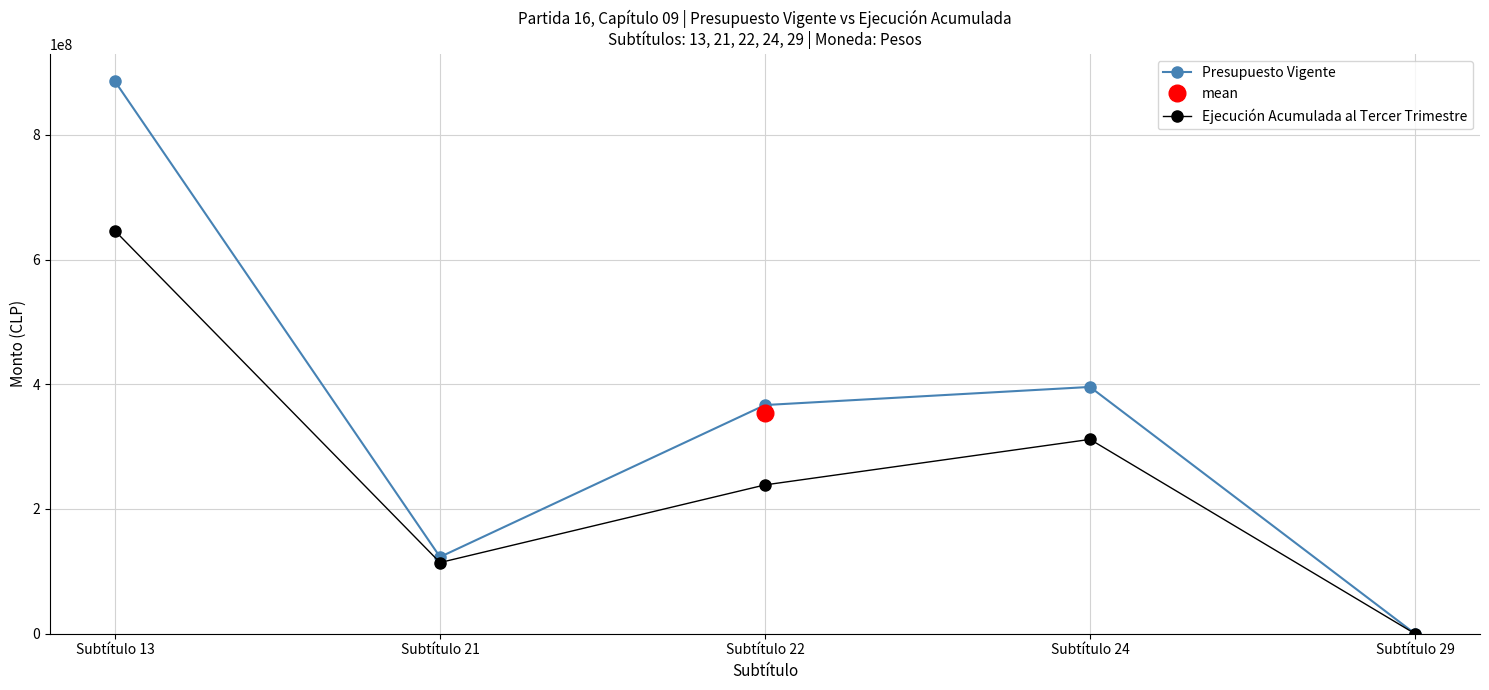

What is the value of the Presupuesto Vigente point at the 1st from the left?

885509713